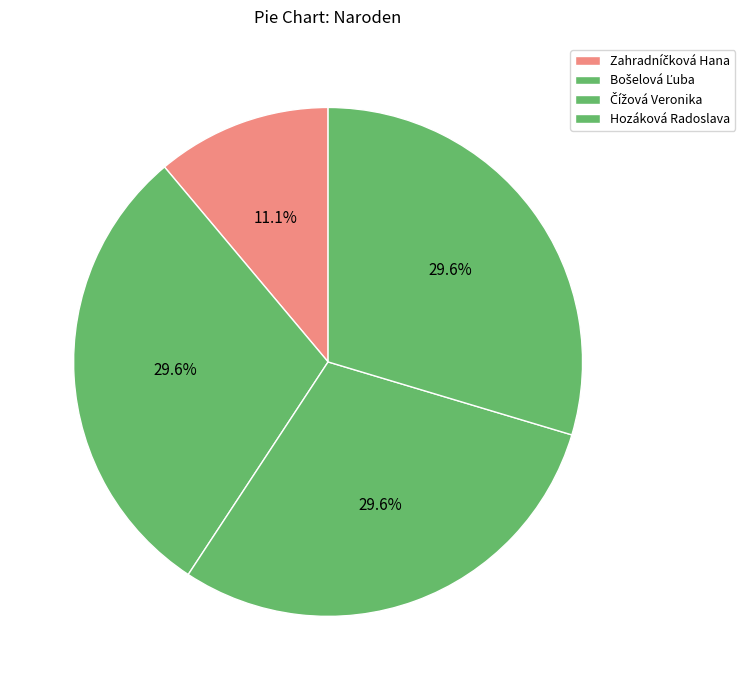

To the nearest percent, what portion does Čížová Veronika represent?

30%